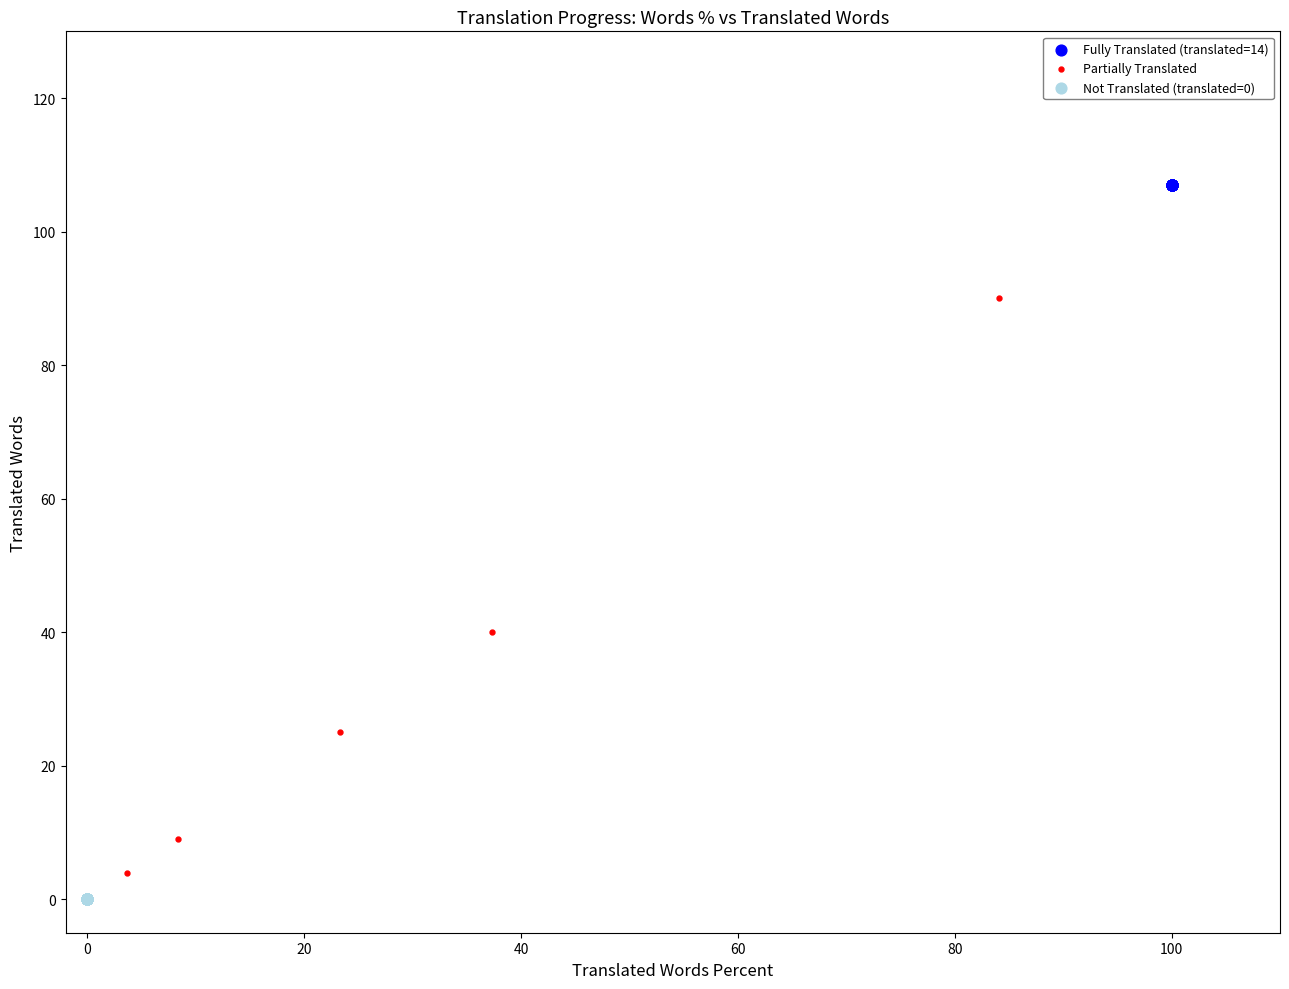

Which series reaches the maximum Y coordinate?

Fully Translated (translated=14)